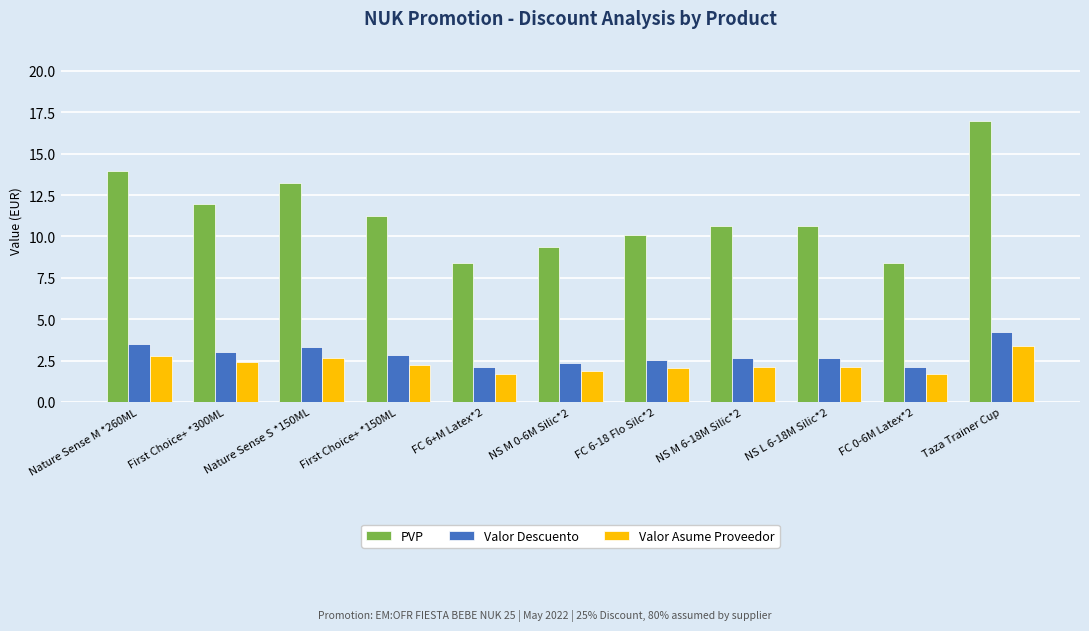

Is the value of Valor Asume Proveedor at NS M 0-6M Silic*2 greater than the value of PVP at Nature Sense S *150ML?

No